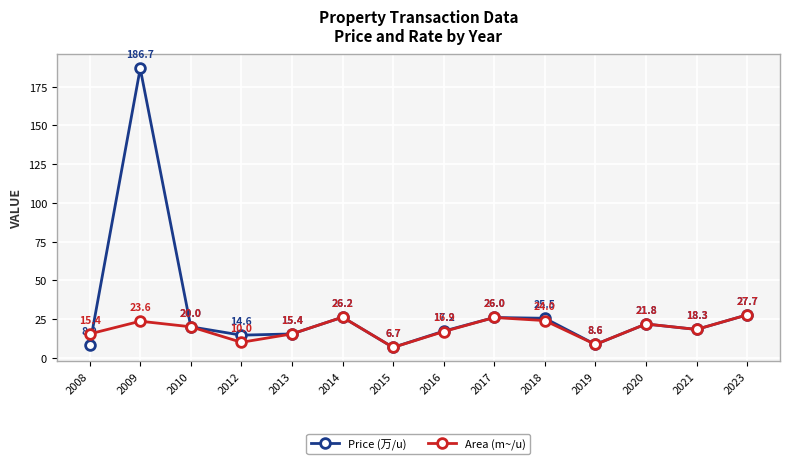

How many lines are shown in the chart?

2